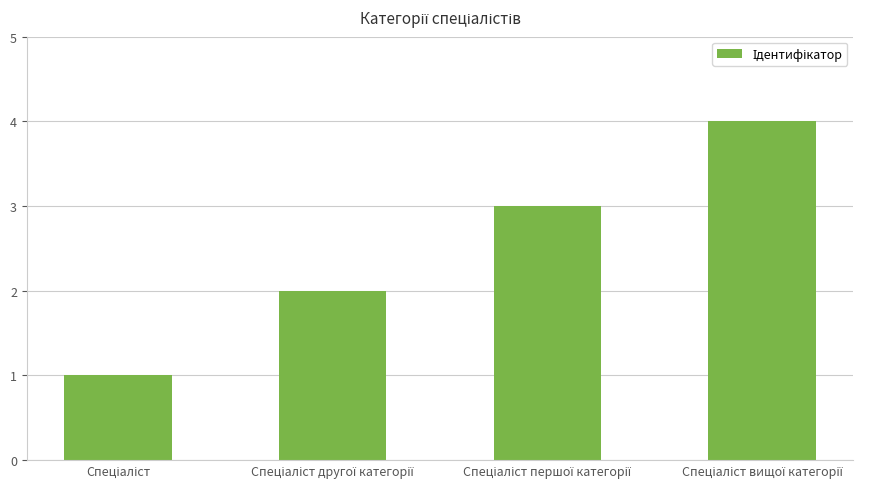

What is the greatest value displayed?

4